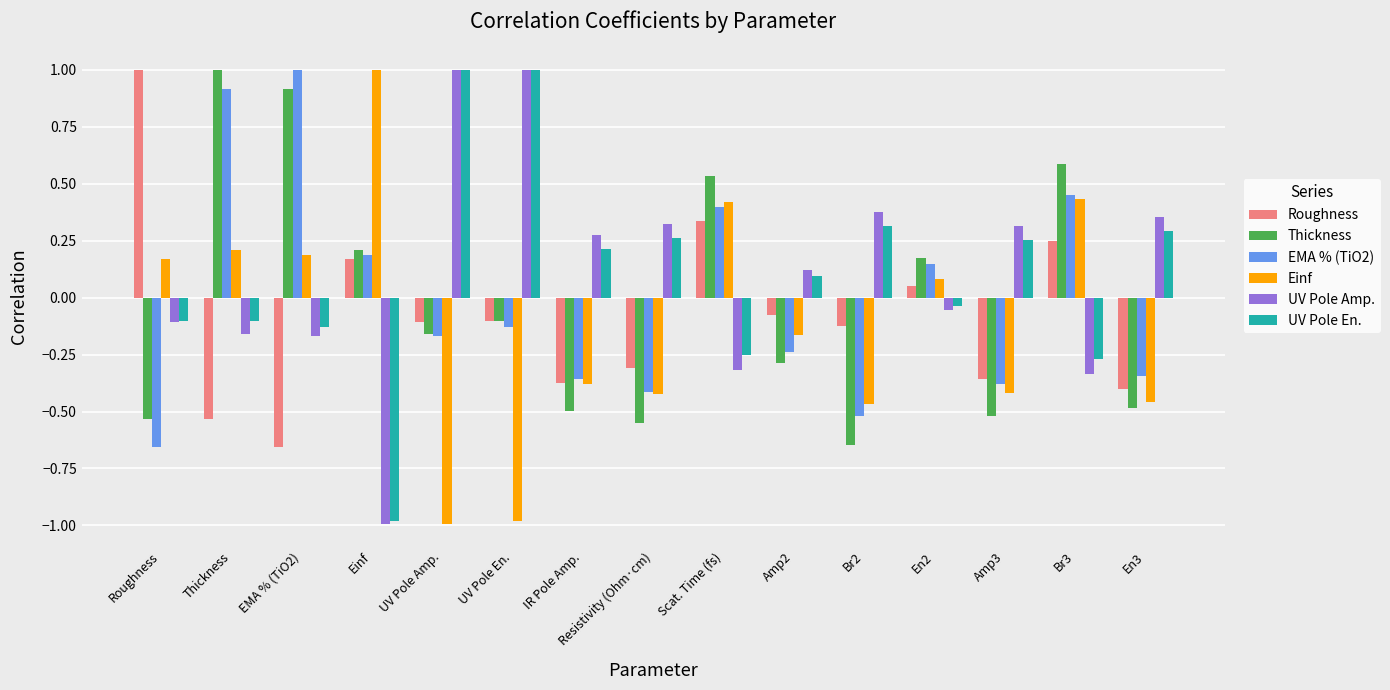

At which label does EMA % (TiO2) first exceed 0?

Thickness